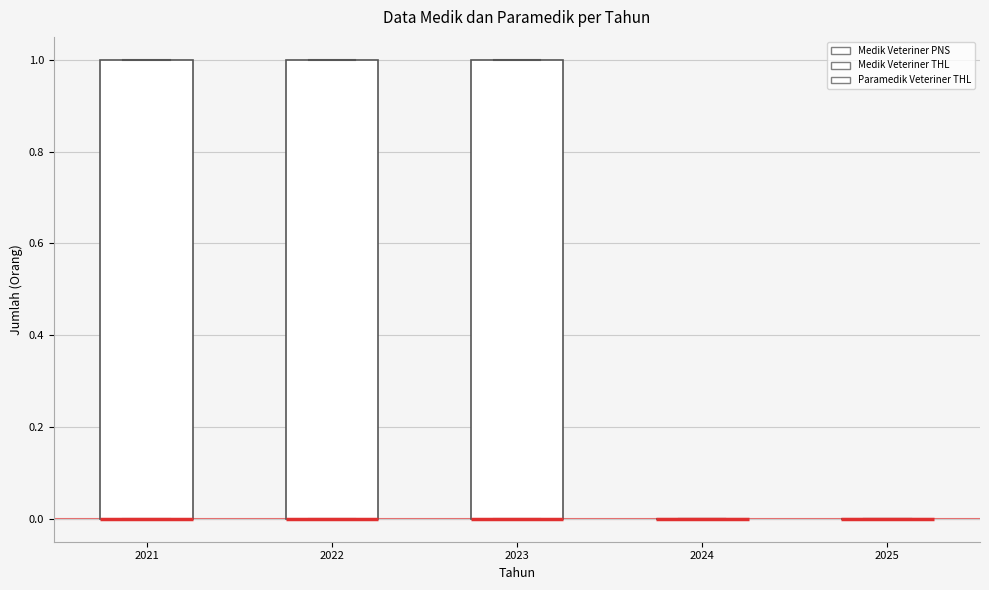

Reading left to right, transcribe this box plot: for each box, give where its median line is, the range the box spans, and where its two whiskers end, as read against the y-axis. The values are not printed on the chart, so give them approximately, as read against the axis.

2021: median 0 (drawn on the box's lower edge), box 0 to 1, whiskers 0 to 1
2022: median 0 (drawn on the box's lower edge), box 0 to 1, whiskers 0 to 1
2023: median 0 (drawn on the box's lower edge), box 0 to 1, whiskers 0 to 1
2024: box collapsed to a line at 0, whiskers 0 to 0
2025: box collapsed to a line at 0, whiskers 0 to 0